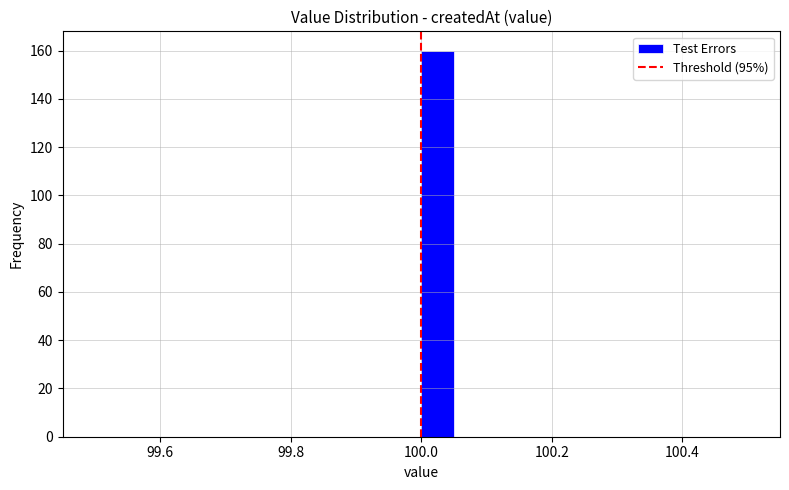

Read against the x-axis, roughly where is the centre of the tallest bar?

100.02